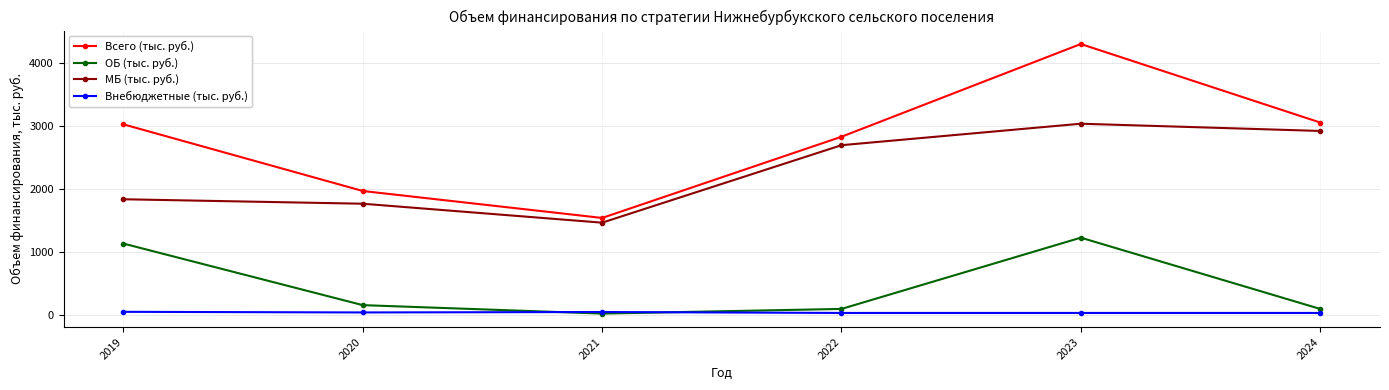

Where is the first local minimum for Всего (тыс. руб.)?

2021